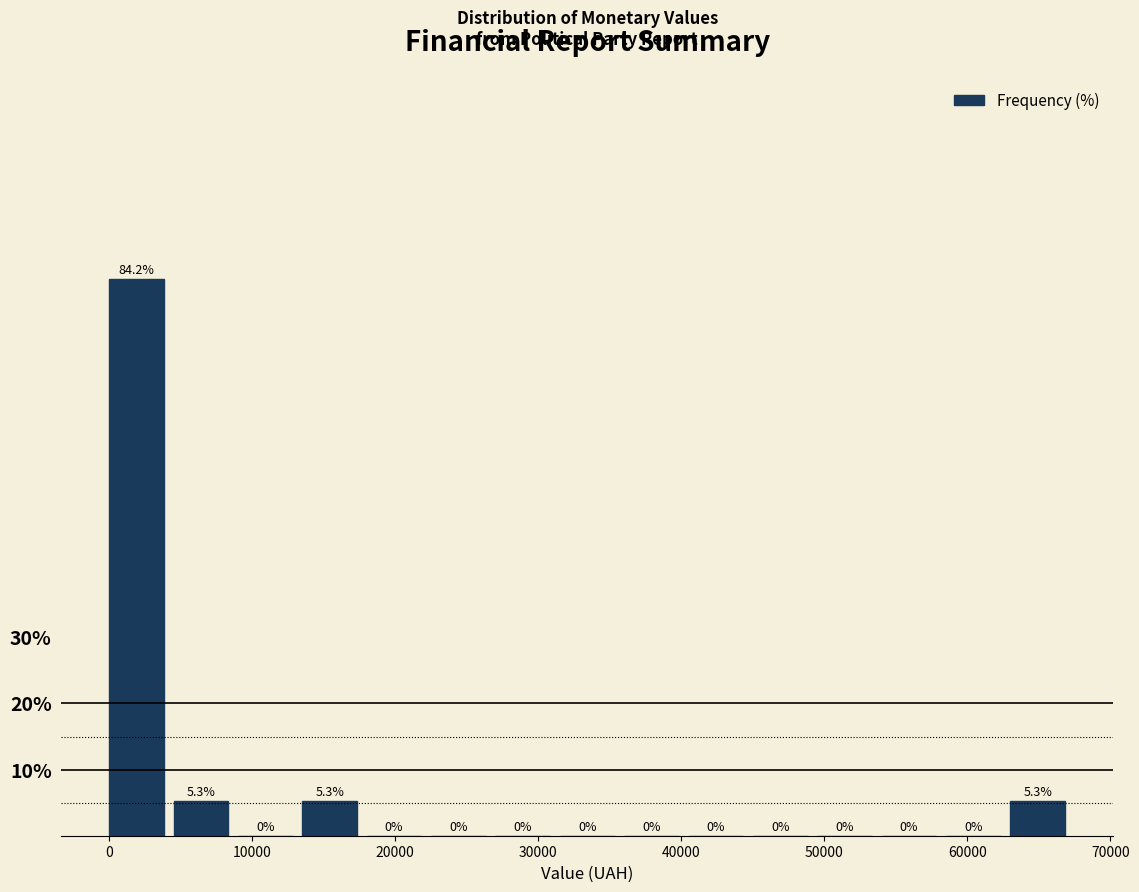

Reading left to right, list every bar in this chart as the range it spans on the x-axis followed by its height. The bar edges are not printed on the chart, so give them approximately, as read against the axis.

0 to 5000: 84.2
5000 to 9000: 5.3
9000 to 14000: 0.0
14000 to 18000: 5.3
18000 to 23000: 0.0
23000 to 27000: 0.0
27000 to 32000: 0.0
32000 to 36000: 0.0
36000 to 41000: 0.0
41000 to 45000: 0.0
45000 to 50000: 0.0
50000 to 54000: 0.0
54000 to 59000: 0.0
59000 to 63000: 0.0
63000 to 68000: 5.3